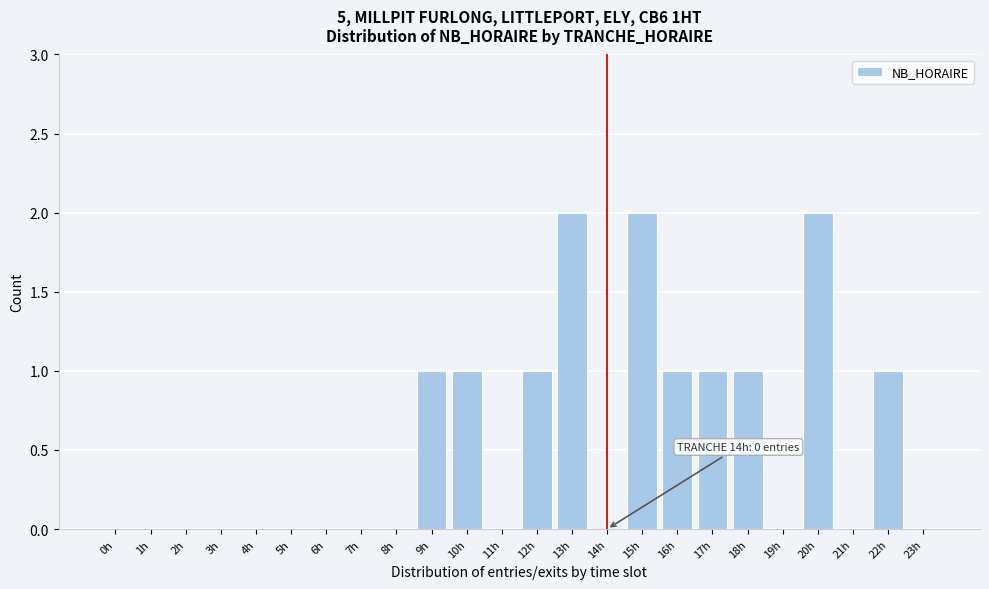

Reading right to left, list all the values displayed in this chart.

23h=0	22h=1	21h=0	20h=2	19h=0	18h=1	17h=1	16h=1	15h=2	14h=0	13h=2	12h=1	11h=0	10h=1	9h=1	8h=0	7h=0	6h=0	5h=0	4h=0	3h=0	2h=0	1h=0	0h=0